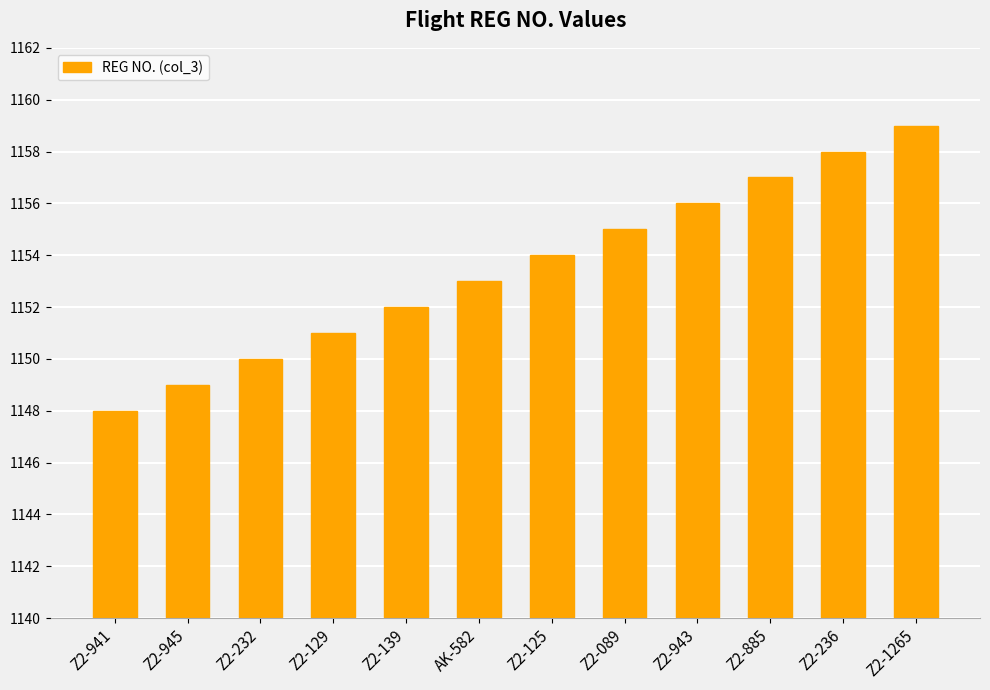

What is the maximum value shown in the chart?

1159